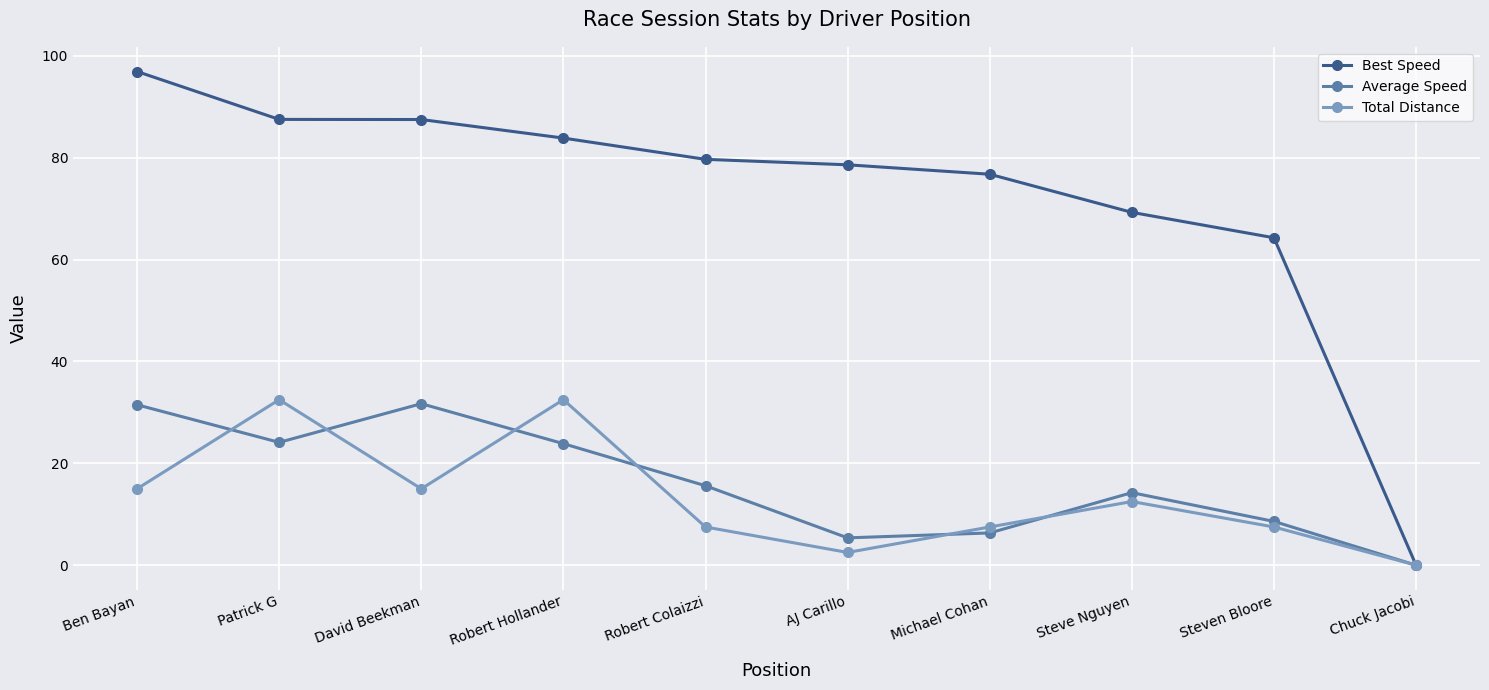

At which category does the chart reach its minimum across all series?

Chuck Jacobi